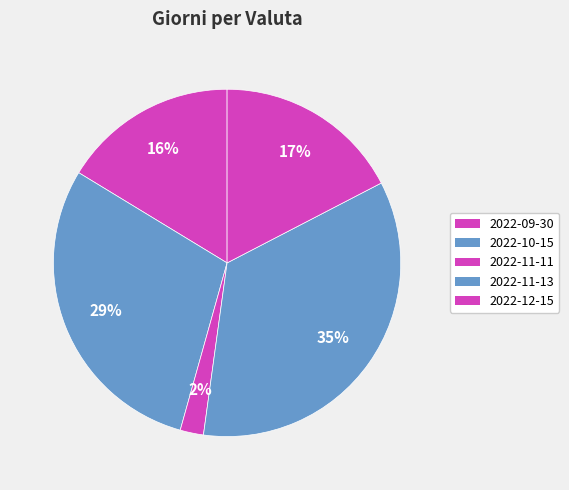

How many slices are in this pie chart?

5